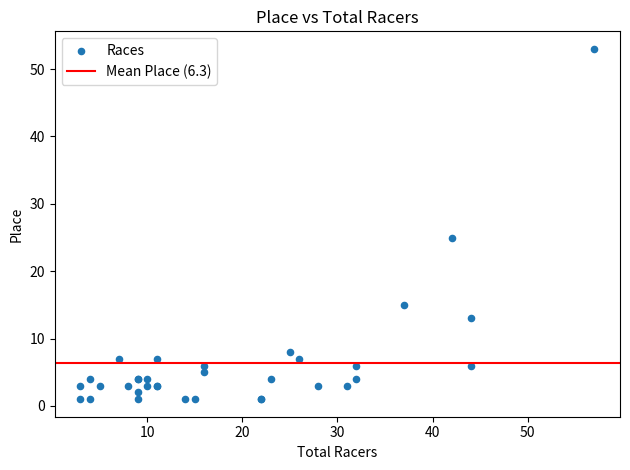

What Y value in the scatter plot is closest to 27?

25